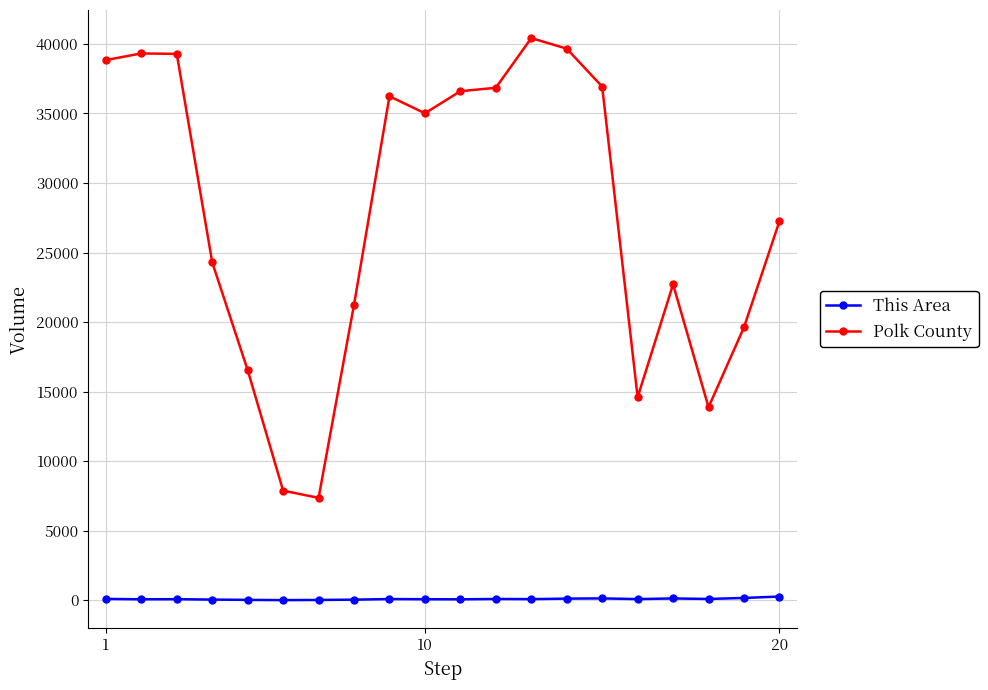

Which series has the widest spread of values?

Polk County